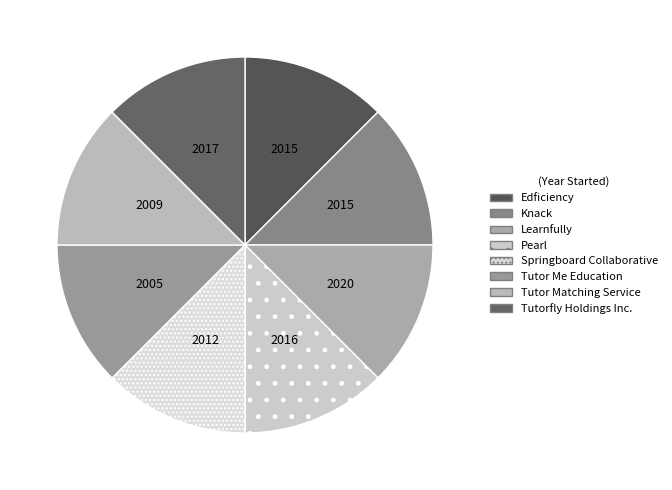

True or false: Knack accounts for 13% of the total.

True